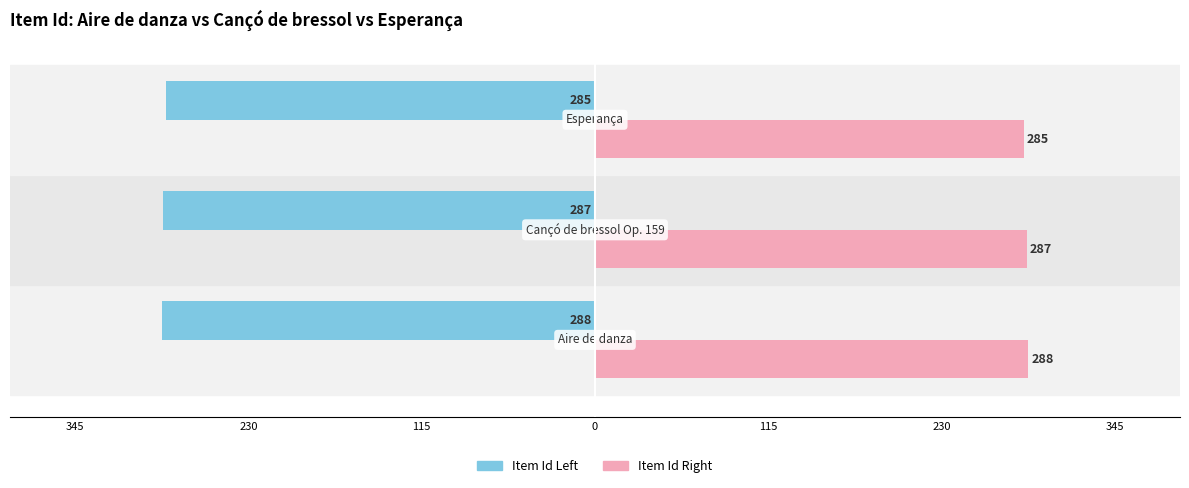

List the series in order of their overall mean, lowest first.

Item Id Left, Item Id Right